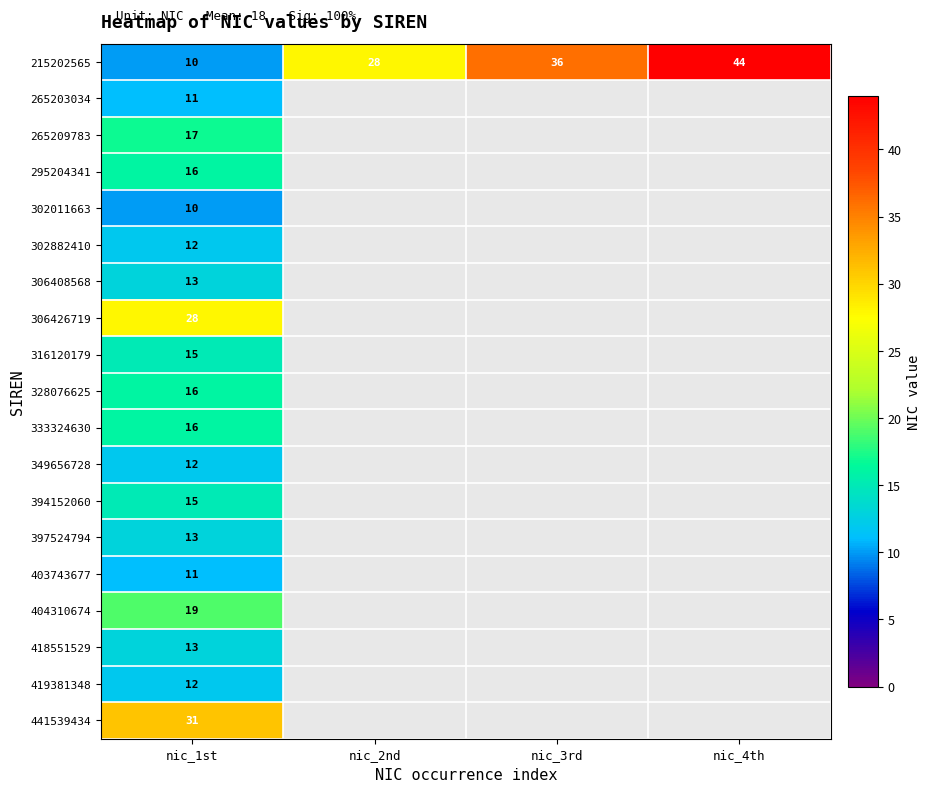

What is the minimum value shown in the chart?

10.0